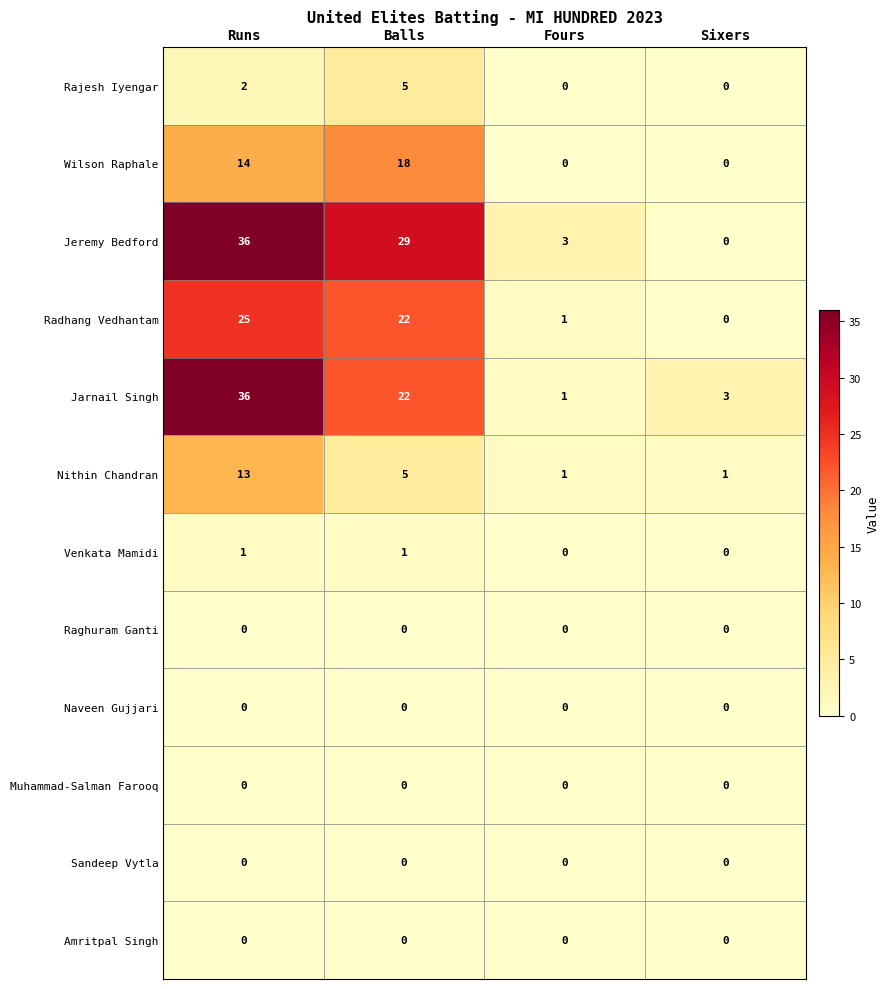

Rank the categories by Radhang Vedhantam value from highest to lowest.

Runs, Balls, Fours, Sixers